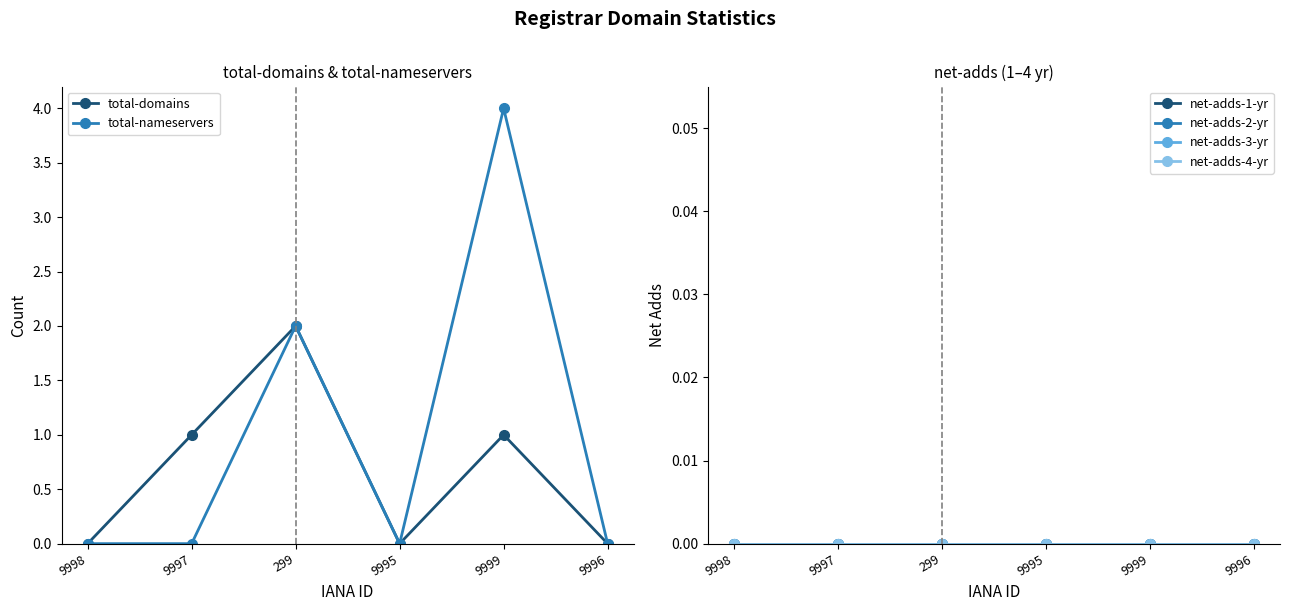

List the series in order of their peak value, highest first.

total-nameservers, total-domains, net-adds-1-yr, net-adds-2-yr, net-adds-3-yr, net-adds-4-yr